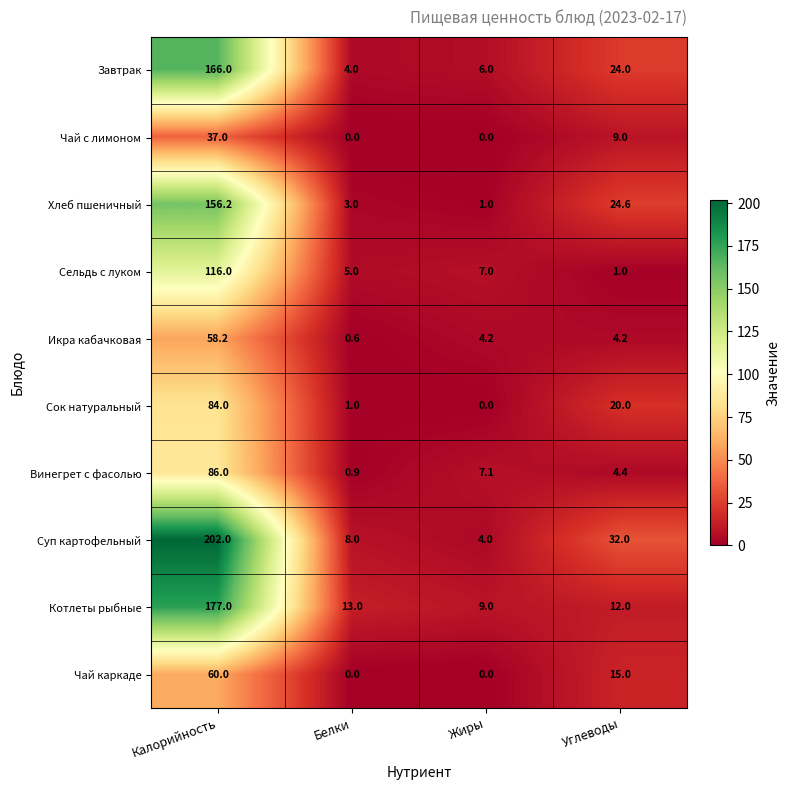

At Калорийность, list the series in order from smallest to largest.

Чай с лимоном, Икра кабачковая, Чай каркаде, Сок натуральный, Винегрет с фасолью, Сельдь с луком, Хлеб пшеничный, Завтрак, Котлеты рыбные, Суп картофельный